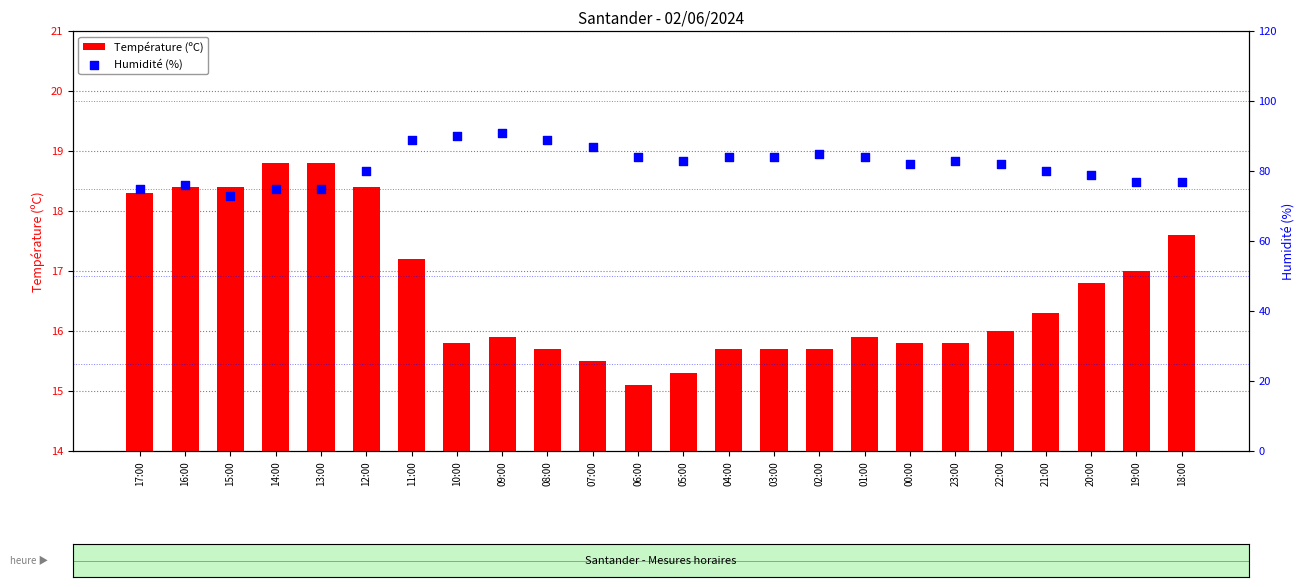

What are all the series names shown in the legend?

Température (ºC), Humidité (%)